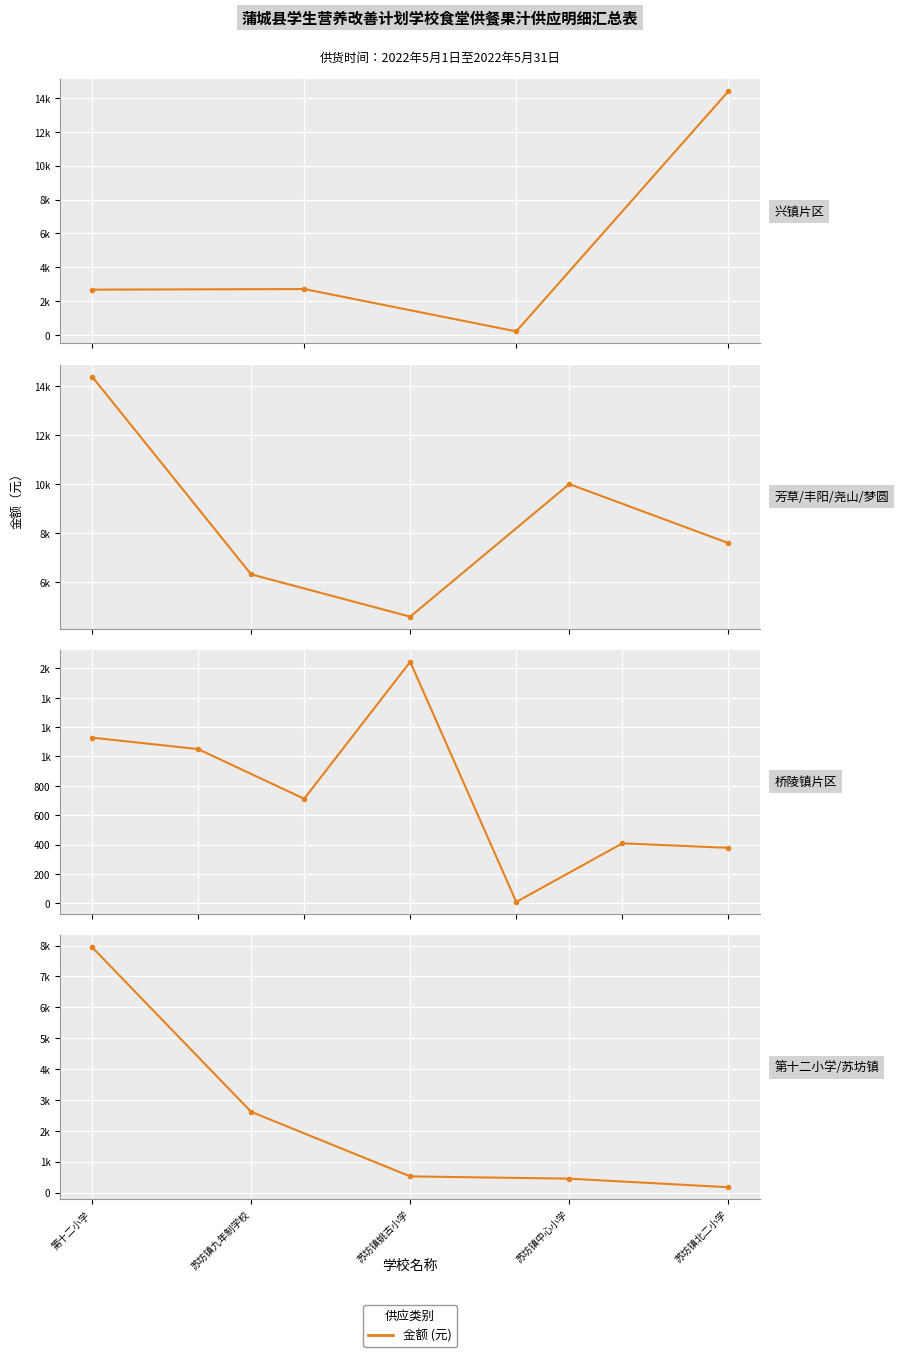

Where is the data nearest to the value 4062?

苏坊镇九年制学校